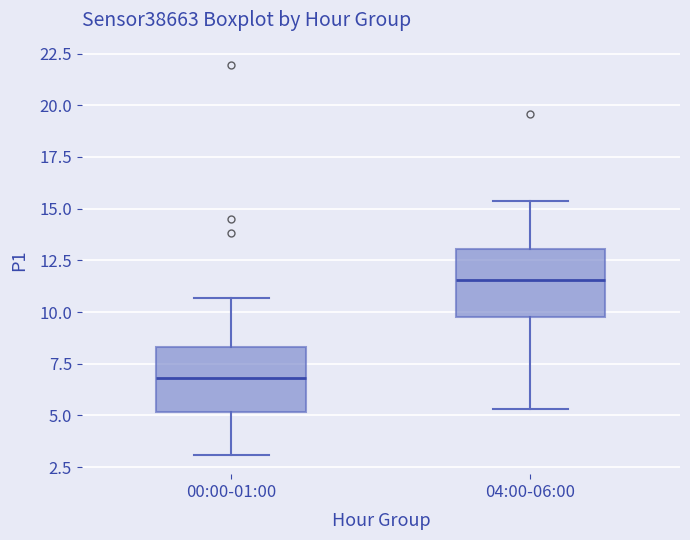

Where is the upper edge of the box for 04:00-06:00 on the y-axis? The values are not printed on the chart, so give them approximately, as read against the axis.

13.0